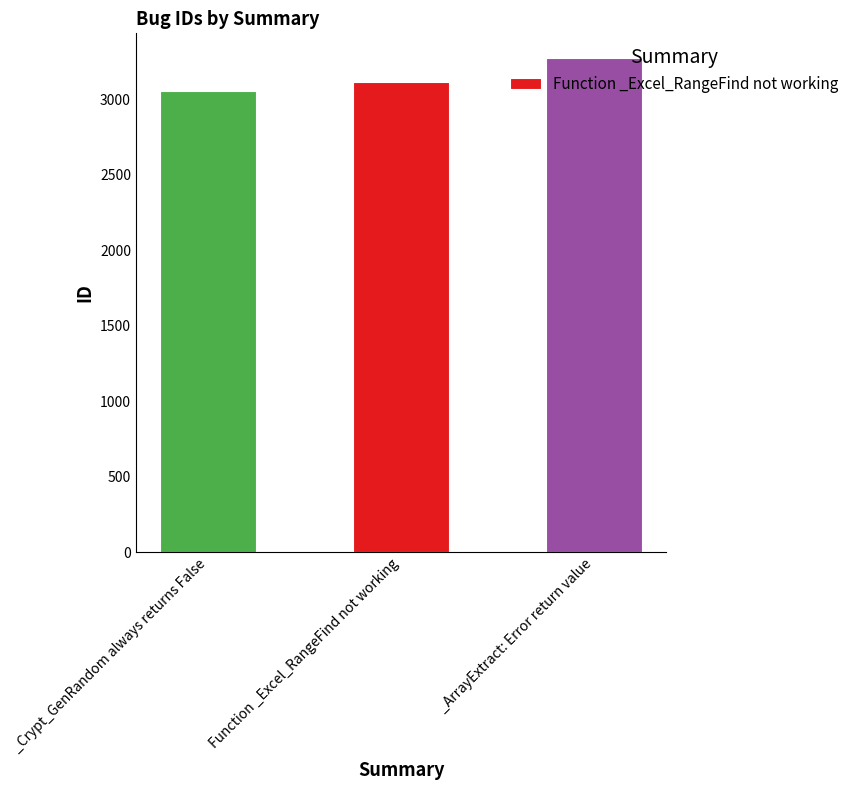

Reading left to right, what are all the values shown in this chart?

3054	3112	3273